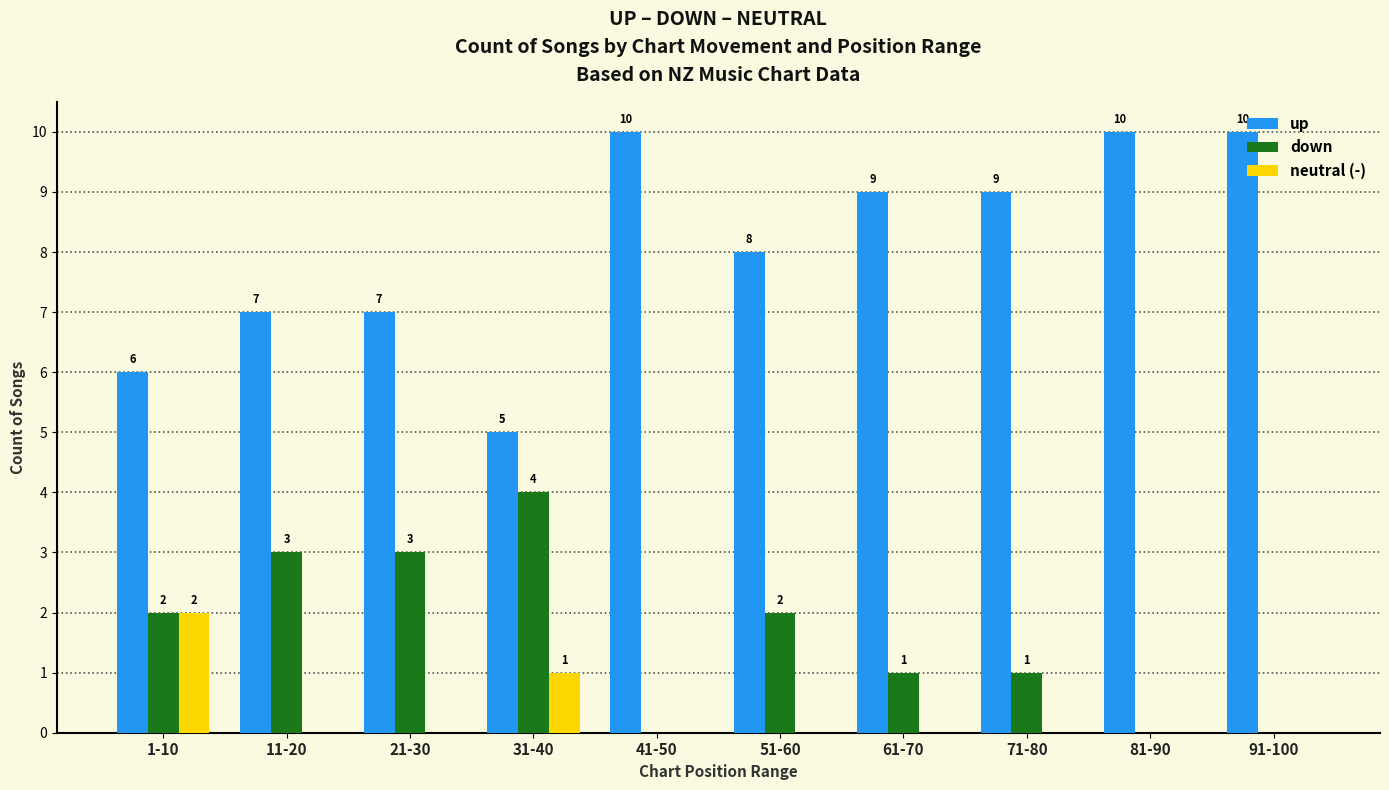

Reading left to right, extract all data points from this chart.

up: 1-10=6	11-20=7	21-30=7	31-40=5	41-50=10	51-60=8	61-70=9	71-80=9	81-90=10	91-100=10
down: 1-10=2	11-20=3	21-30=3	31-40=4	41-50=0	51-60=2	61-70=1	71-80=1	81-90=0	91-100=0
neutral (-): 1-10=2	11-20=0	21-30=0	31-40=1	41-50=0	51-60=0	61-70=0	71-80=0	81-90=0	91-100=0